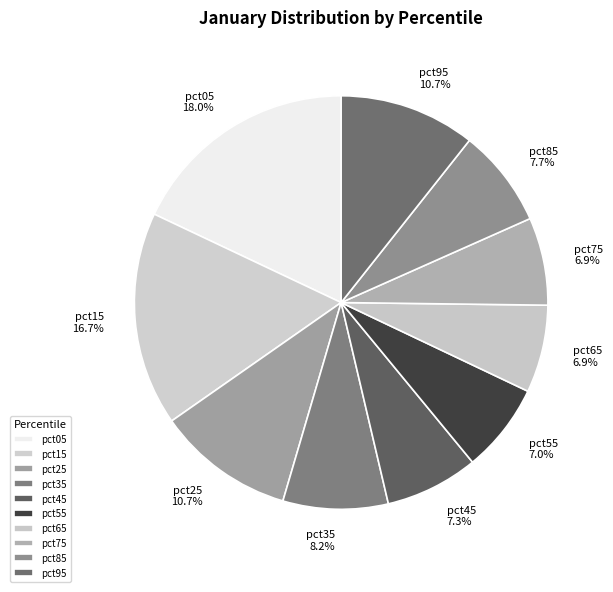

Is pct55 the majority of the pie?

No